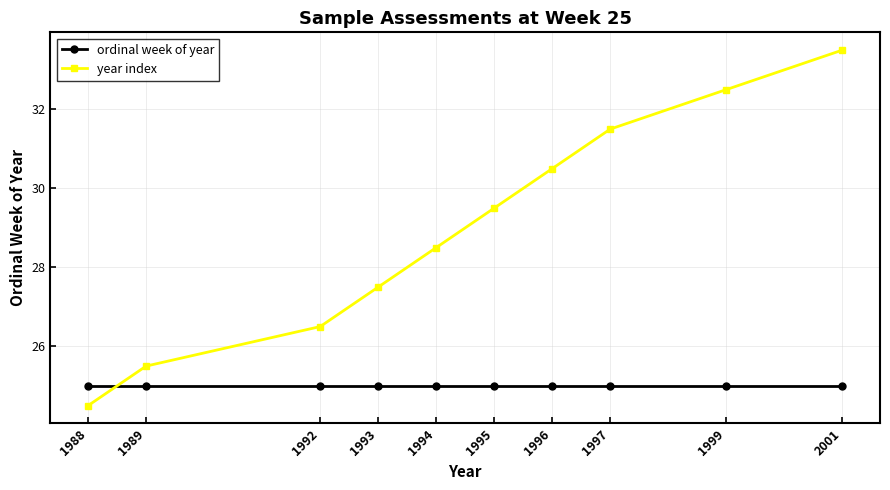

How many distinct data groups are displayed?

2